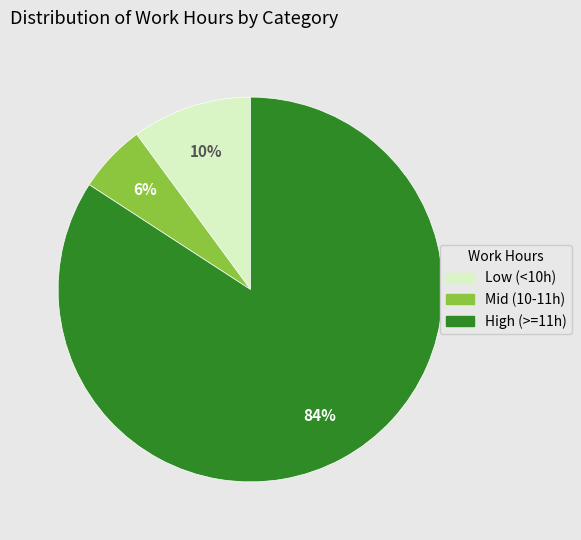

To the nearest percent, what is the difference between the High (>=11h) and Mid (10-11h) slice percentages?

78%